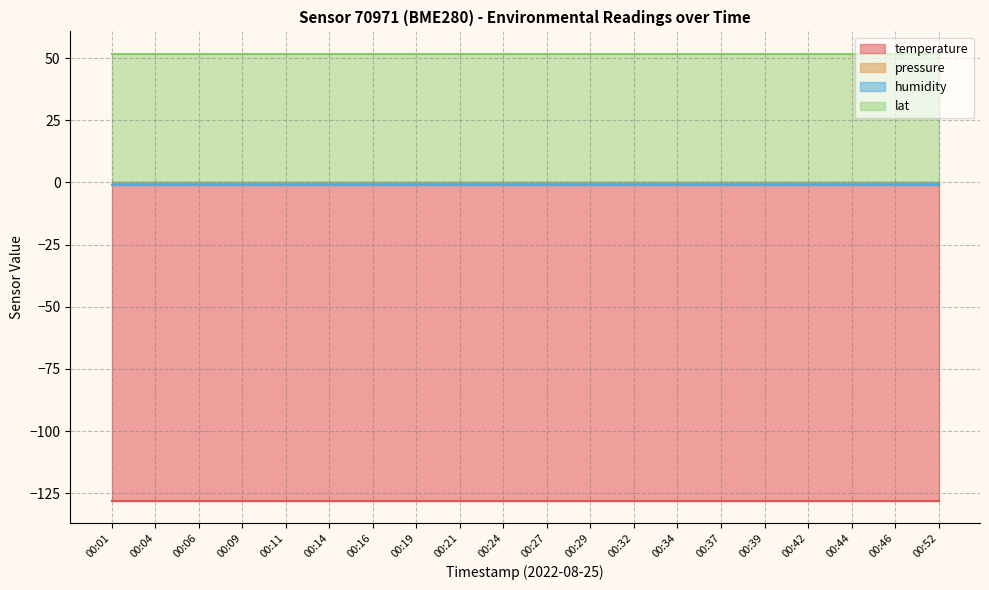

How many data points does each series have?

20